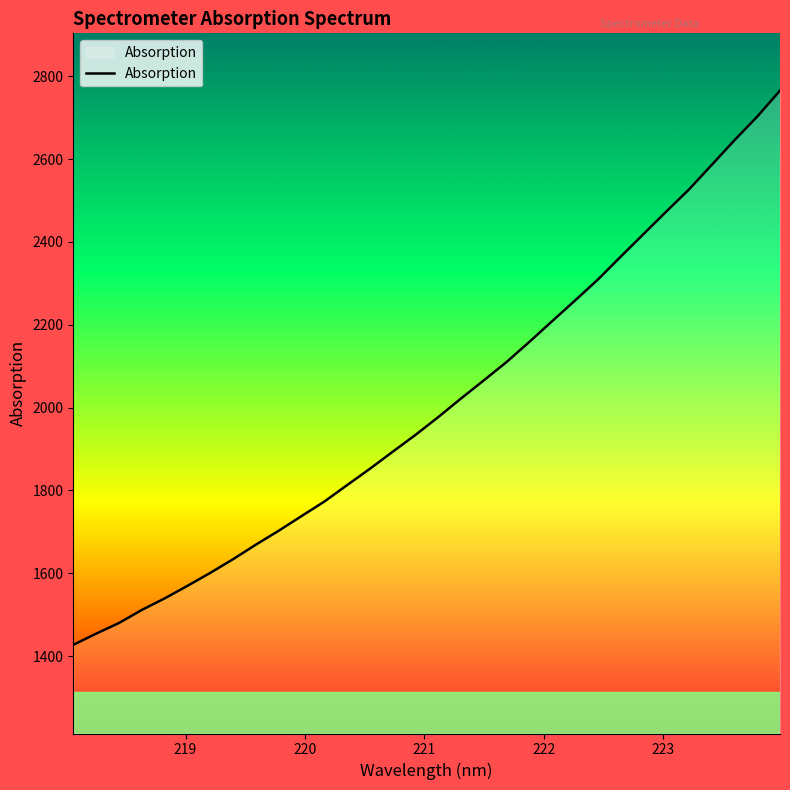

True or false: there are more than 2 points higher than both neighbors.

False